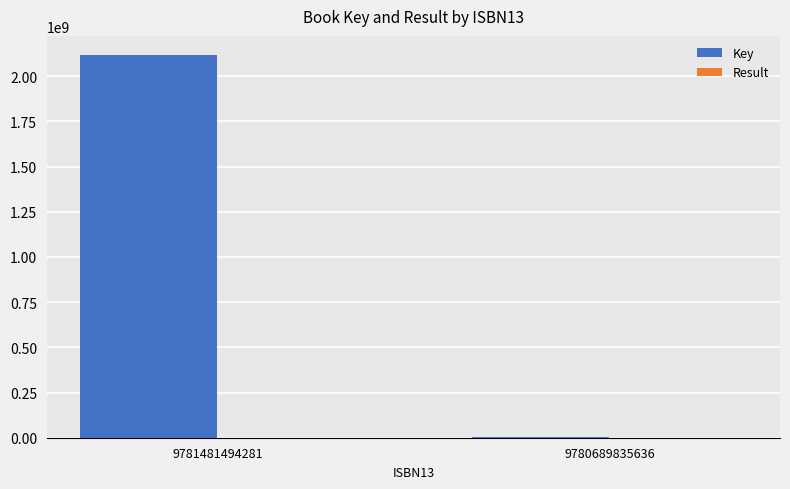

Which series has the largest total across all categories?

Key